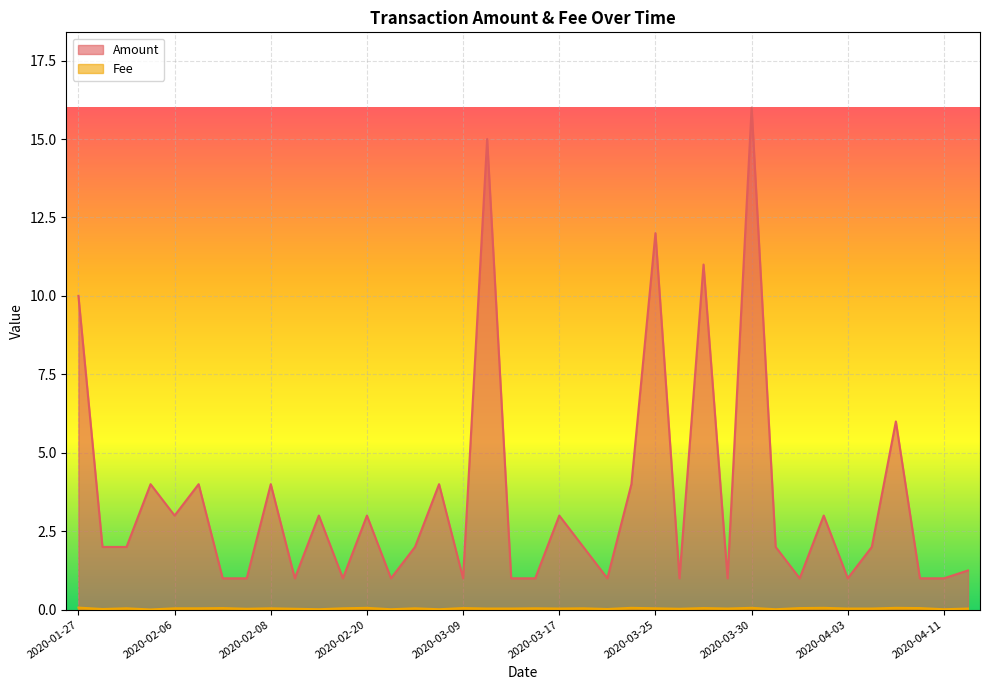

At how many categories does at least one series exceed 14?

2